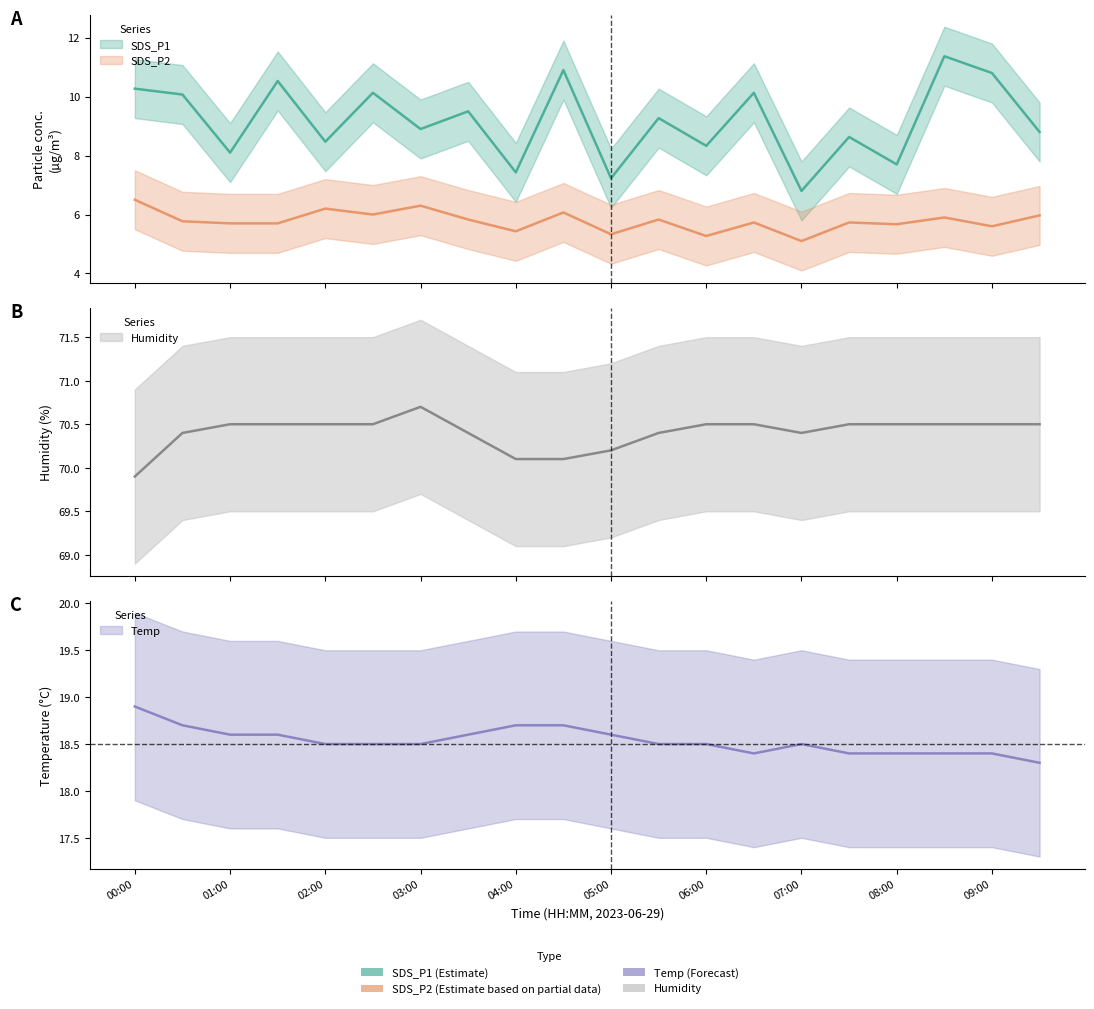

At which category is the sum across all series the highest?

17